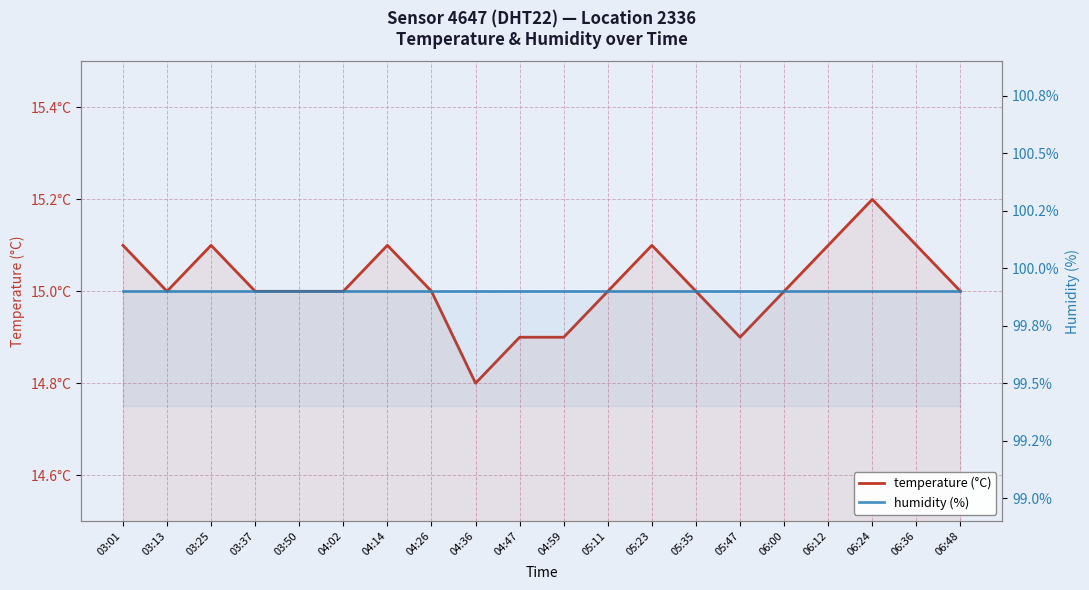

What is the label of the 8th point from the left?

04:26